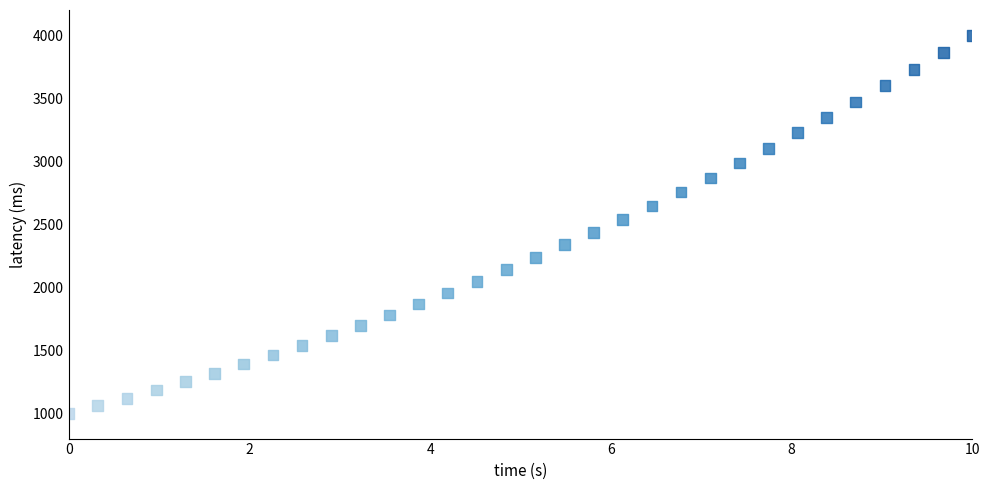

What is the range of X values (max minus min)?

10.0